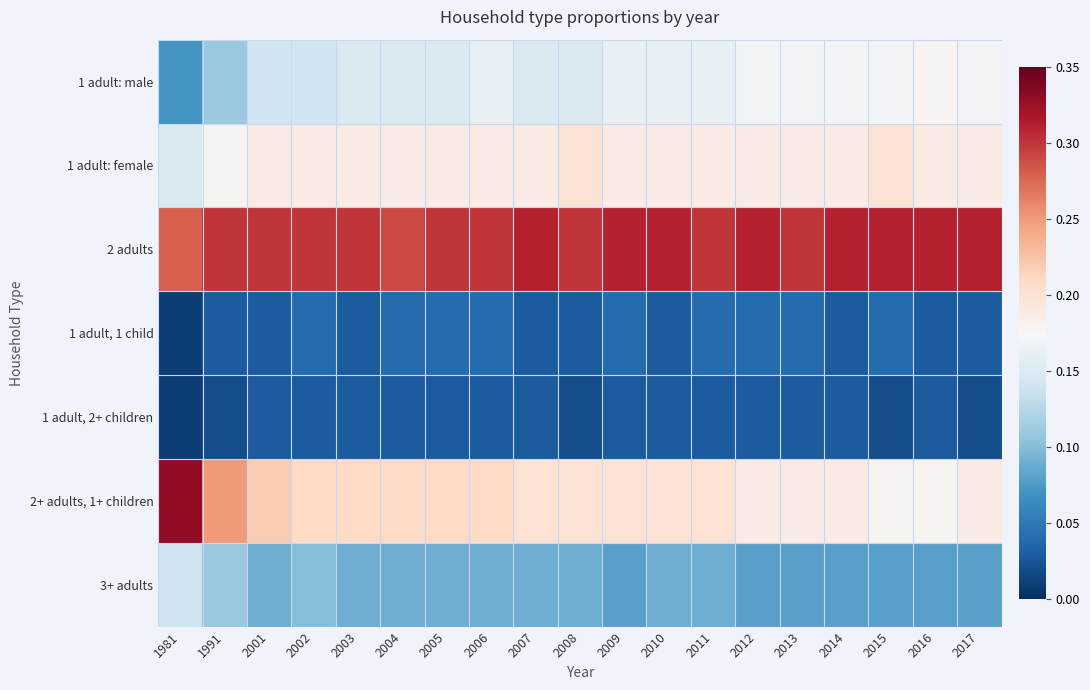

Count the number of data series in this chart.

7